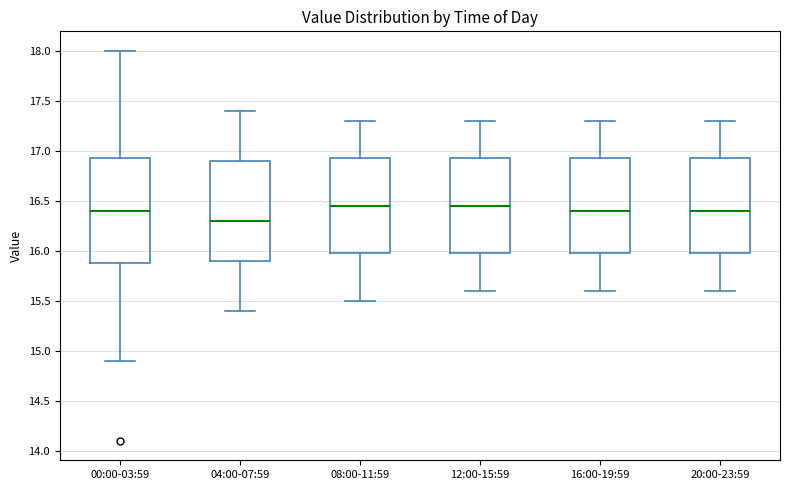

Where does the median line of the box for 00:00-03:59 sit on the y-axis? The values are not printed on the chart, so give them approximately, as read against the axis.

16.40